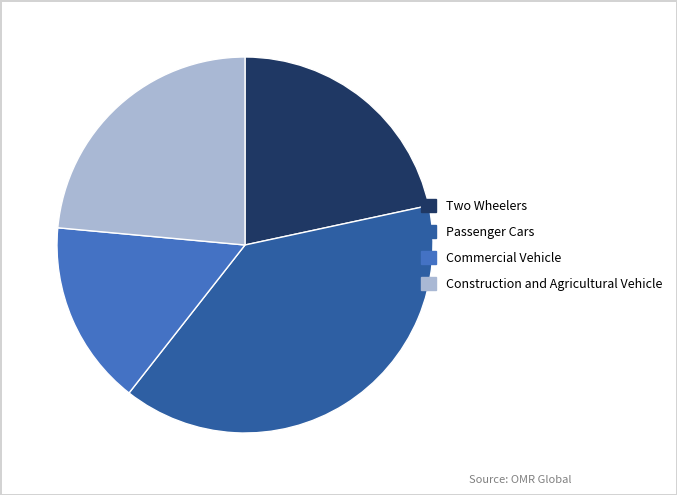

Do Commercial Vehicle and Passenger Cars together represent more than half of the pie?

Yes